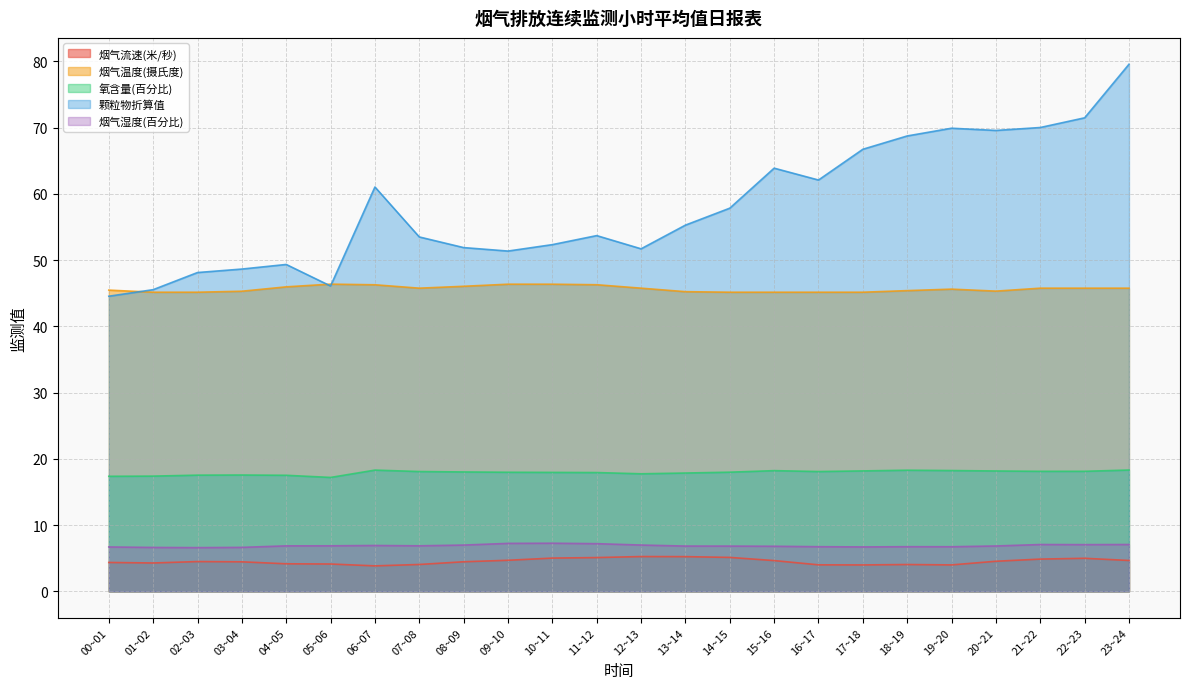

At which label does 烟气流速(米/秒) first exceed 4?

00~01